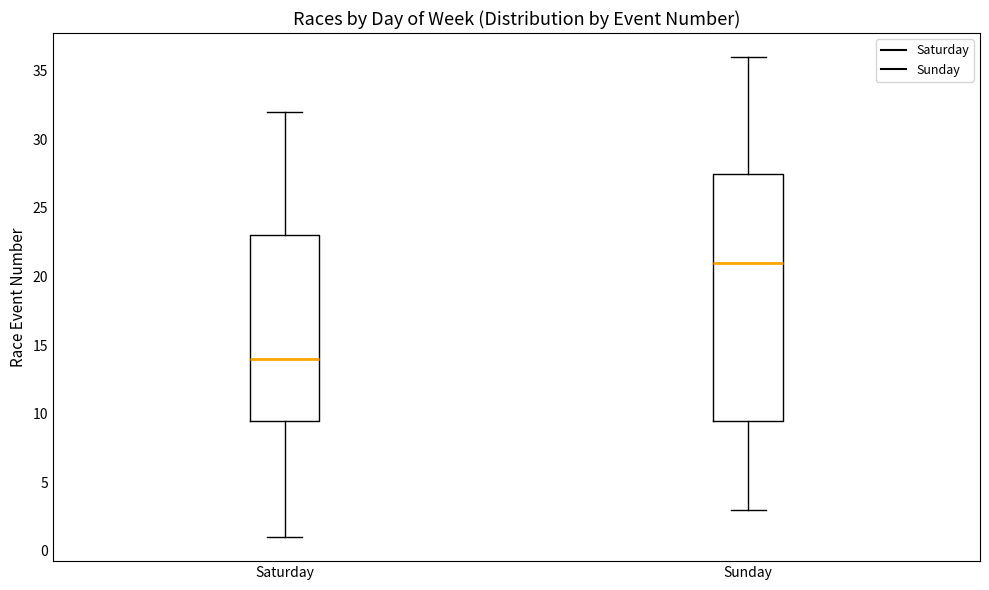

Reading left to right, transcribe this box plot: for each box, give where its median line is, the range the box spans, and where its two whiskers end, as read against the y-axis. The values are not printed on the chart, so give them approximately, as read against the axis.

Saturday: median 14.0, box 9.5 to 23.0, whiskers 1.0 to 32.0
Sunday: median 21.0, box 9.5 to 27.5, whiskers 3.0 to 36.0